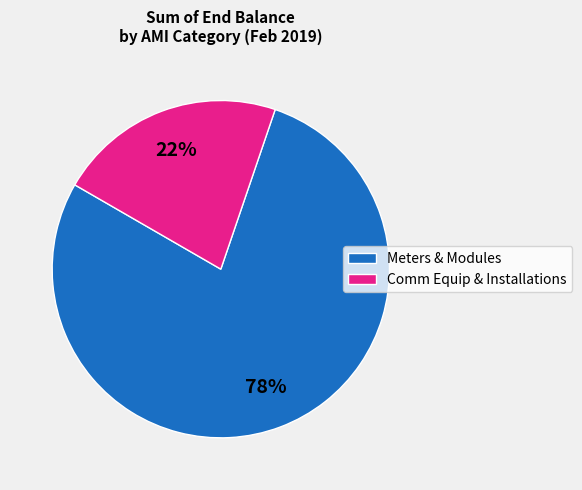

To the nearest percent, what is the difference between the largest and smallest slice percentages?

56%